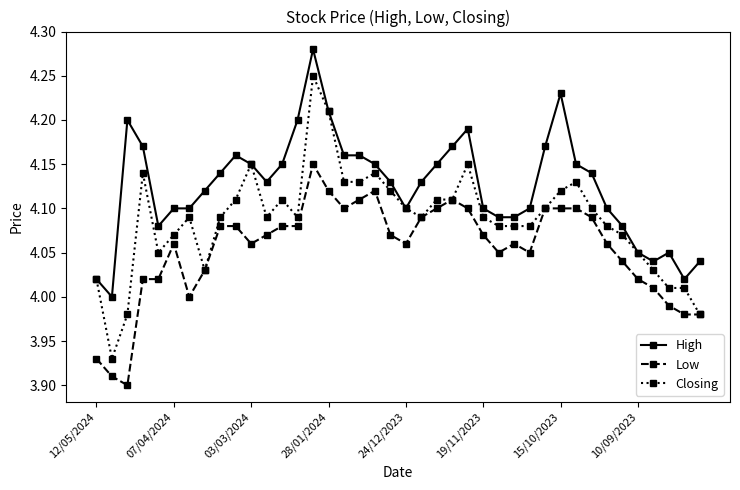

Which series has the widest spread of values?

Closing